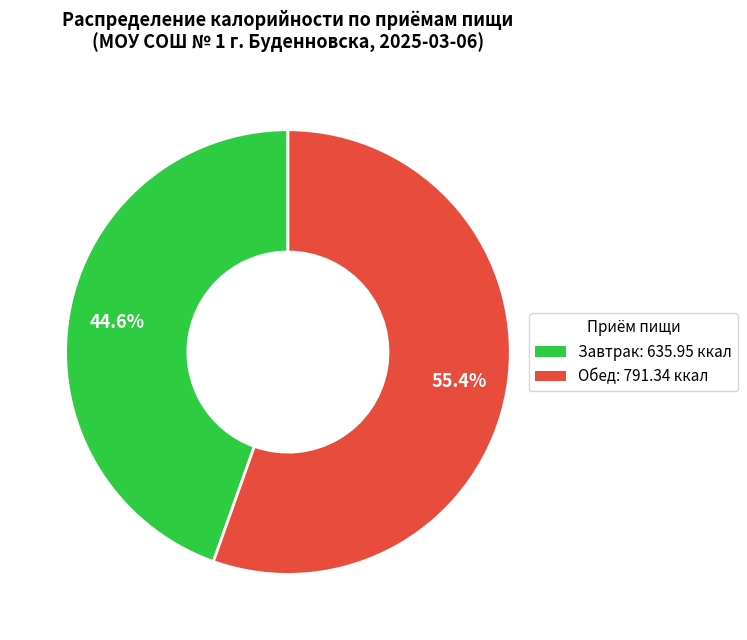

To the nearest percent, what percentage of the pie is Обед?

55%